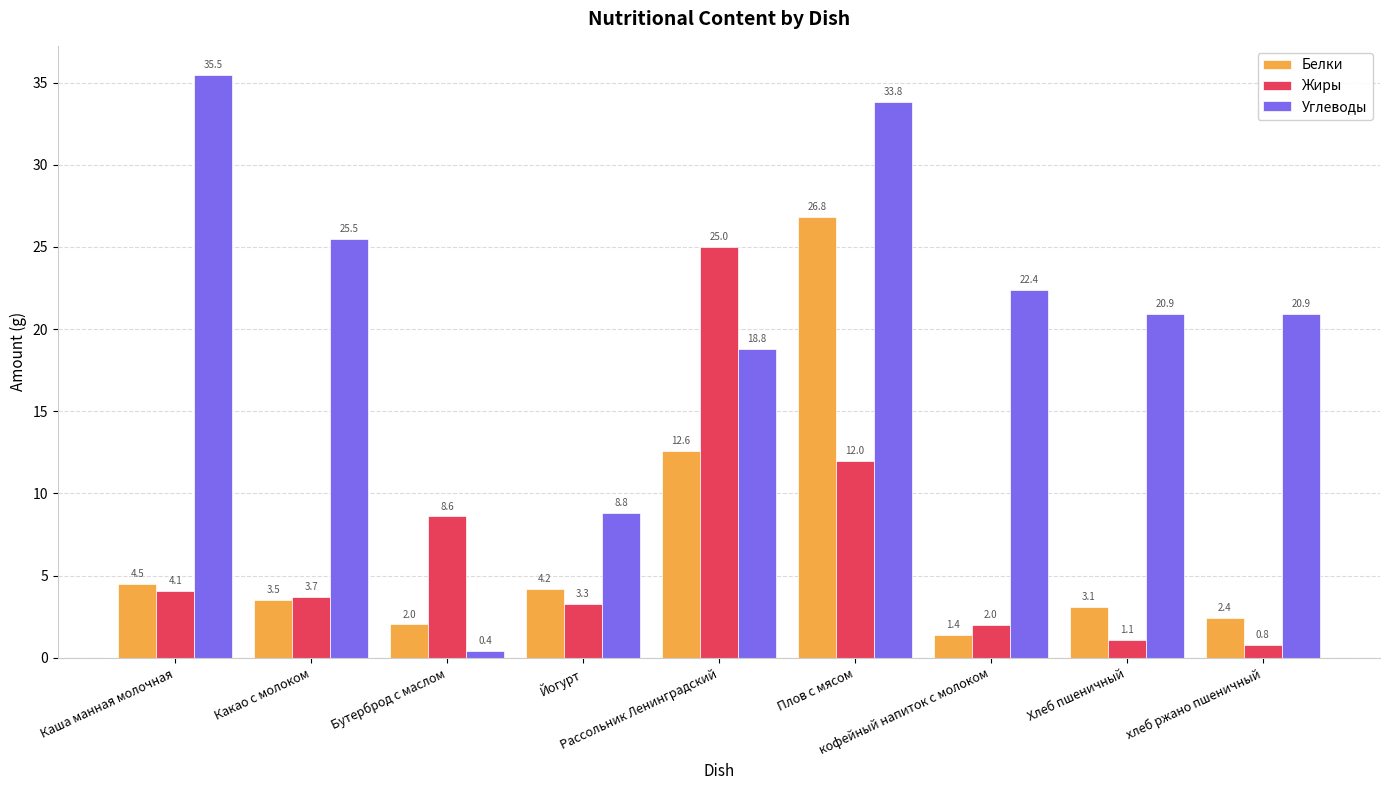

What is the label of the 8th bar from the left?

Хлеб пшеничный